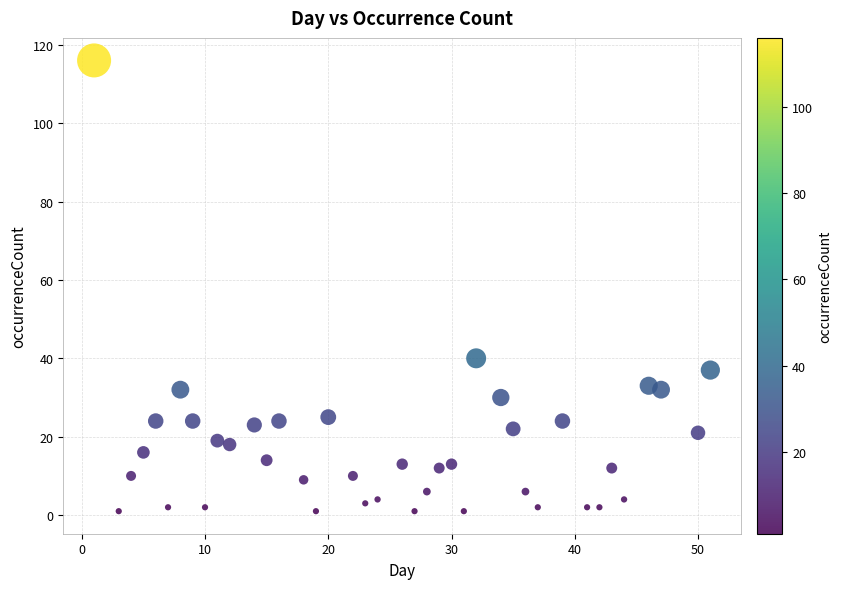

What is the range of Y values (max minus min)?

115